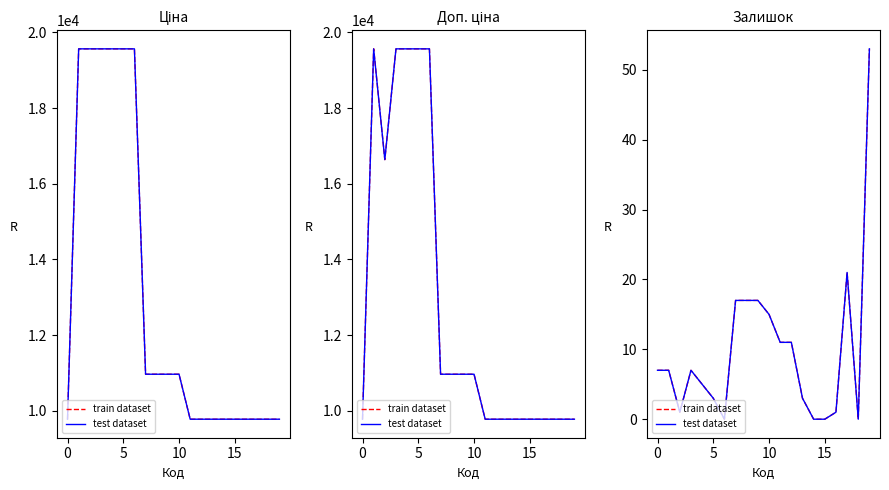

How many lines are shown in the chart?

2